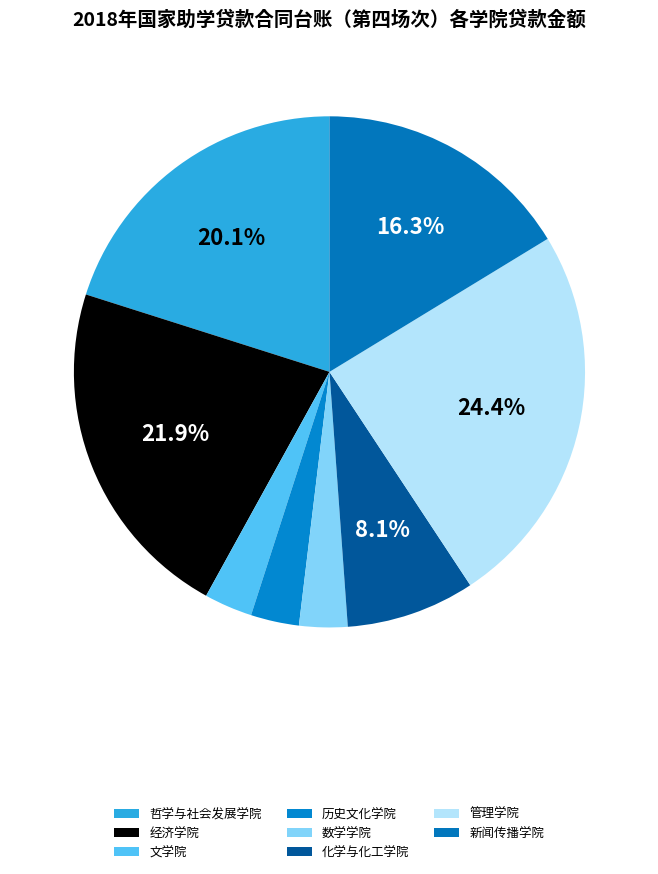

Is it true that 数学学院 is 1% of the pie?

False